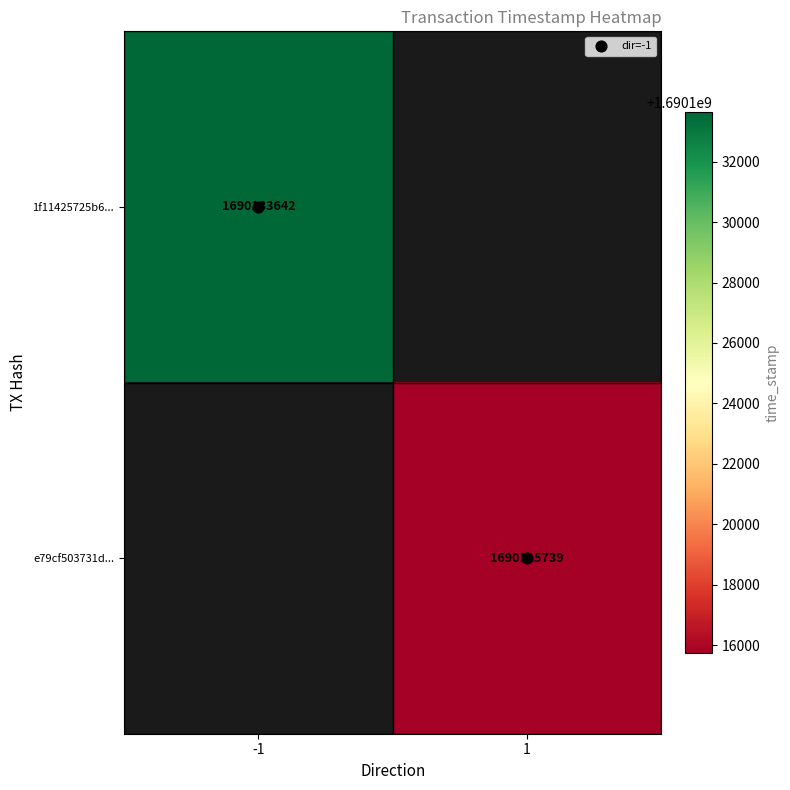

Is it true that 1f11425725b6... equals 2554597507.0 at -1?

False